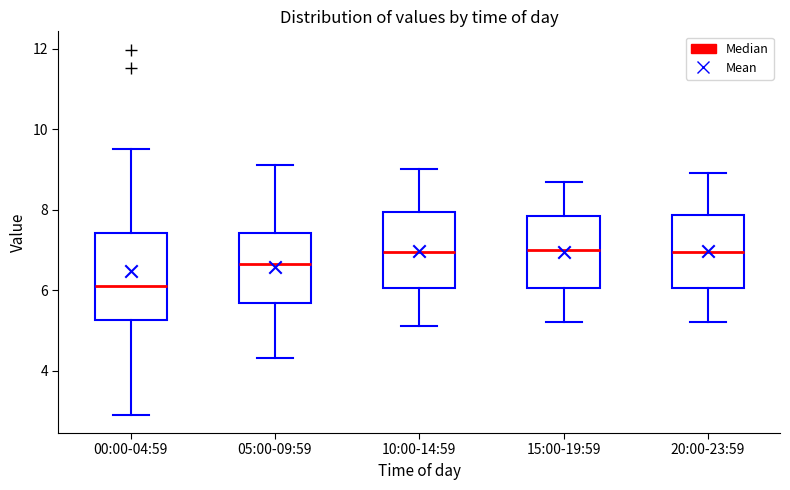

Which box is the tallest, from its lower edge to its upper edge?

00:00-04:59